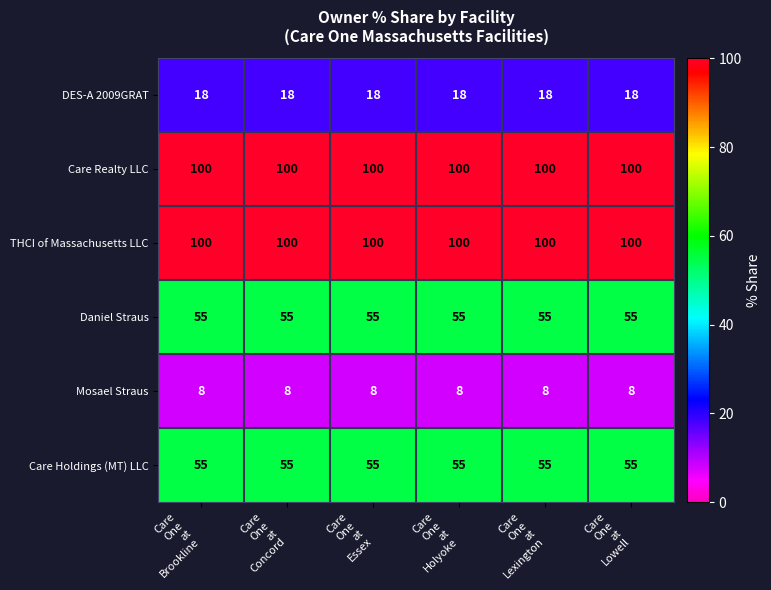

What is the maximum value shown in the chart?

100